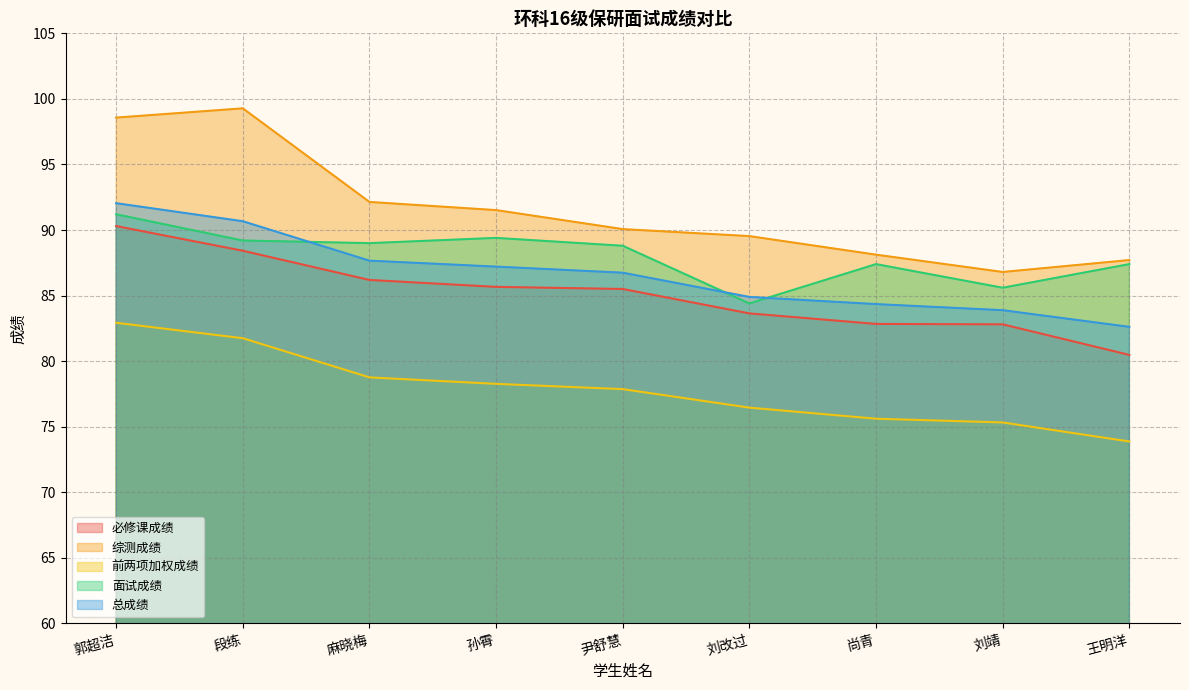

Is the value of 总成绩 at 孙霄 greater than the value of 面试成绩 at 孙霄?

No